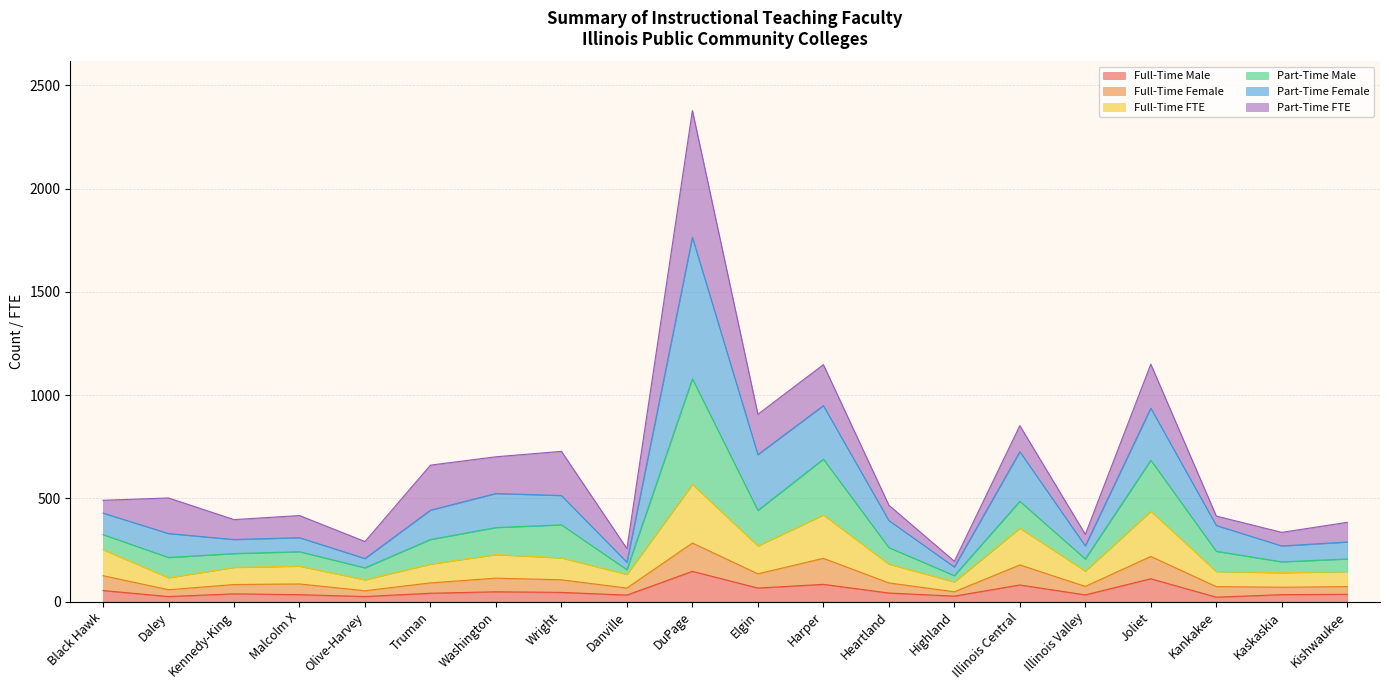

What value does the Full-Time Male series have at Illinois Central?

81.0